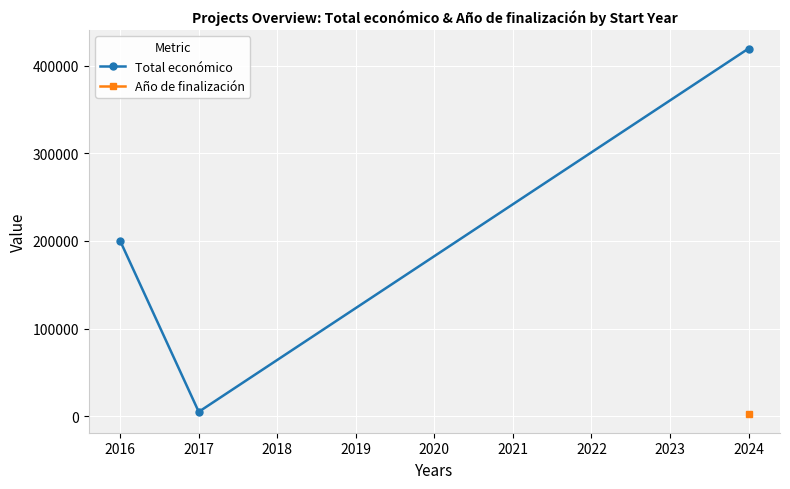

The value of Total económico at 2024 is 253959. True or false?

False